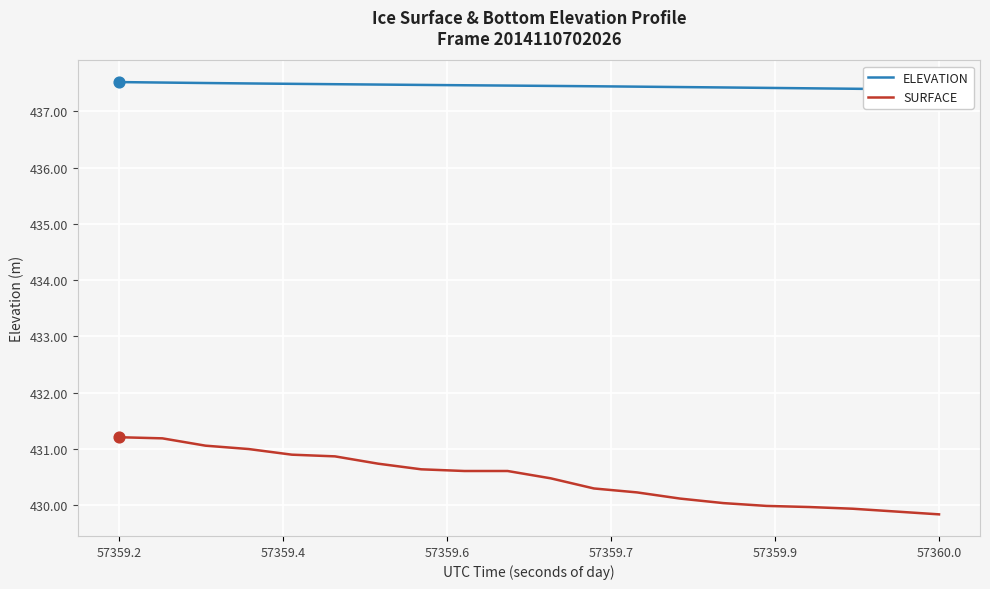

What is the lowest value of the SURFACE series?

429.8